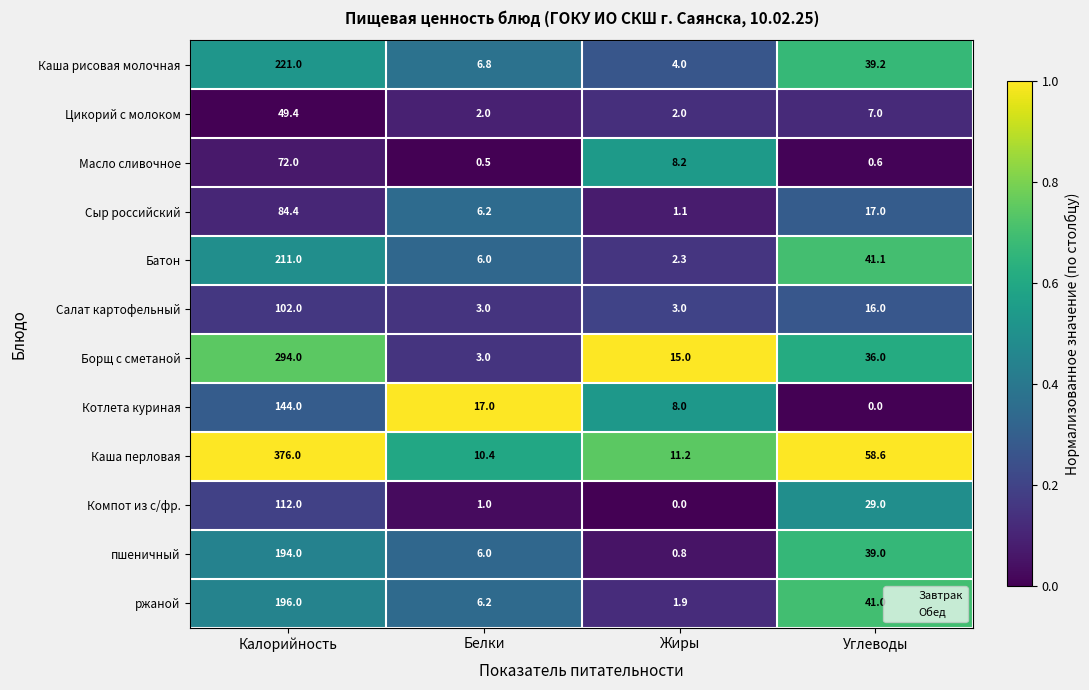

Which series has the widest spread of values?

Каша перловая